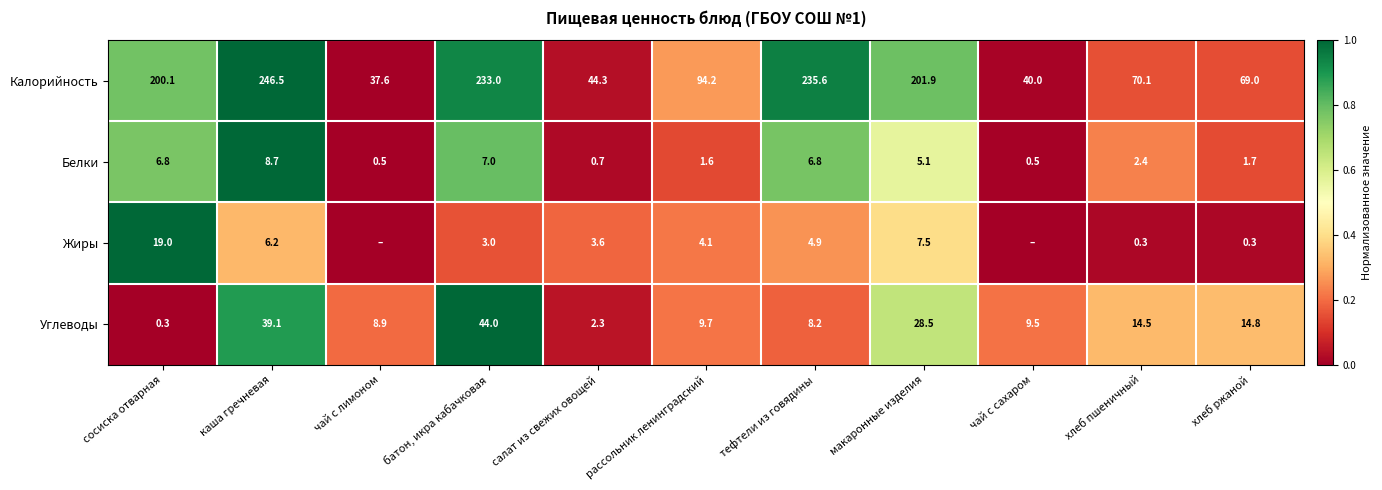

At how many categories does at least one series exceed 0?

11